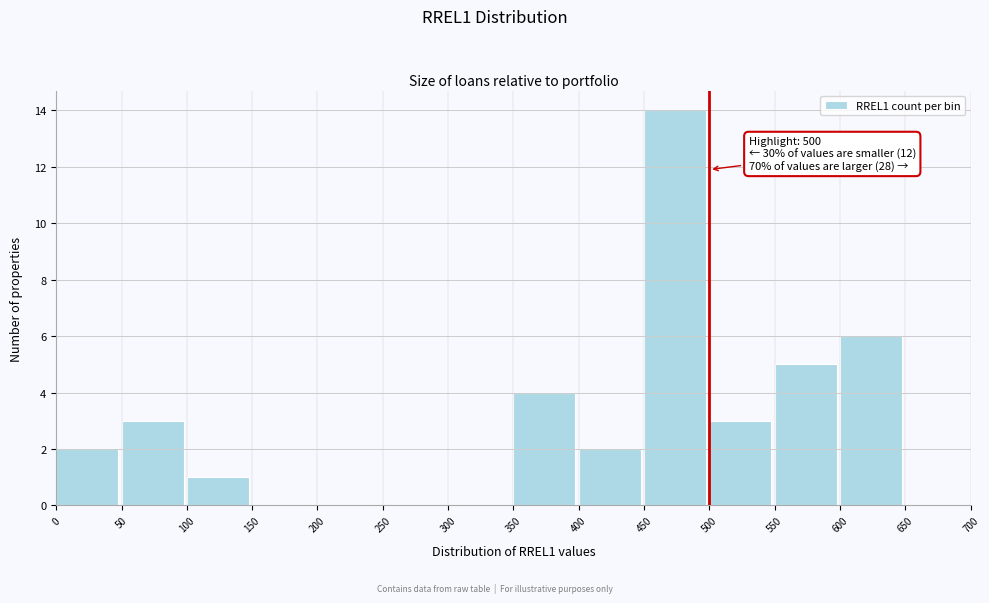

Which range on the x-axis has the tallest bar?

450 to 500